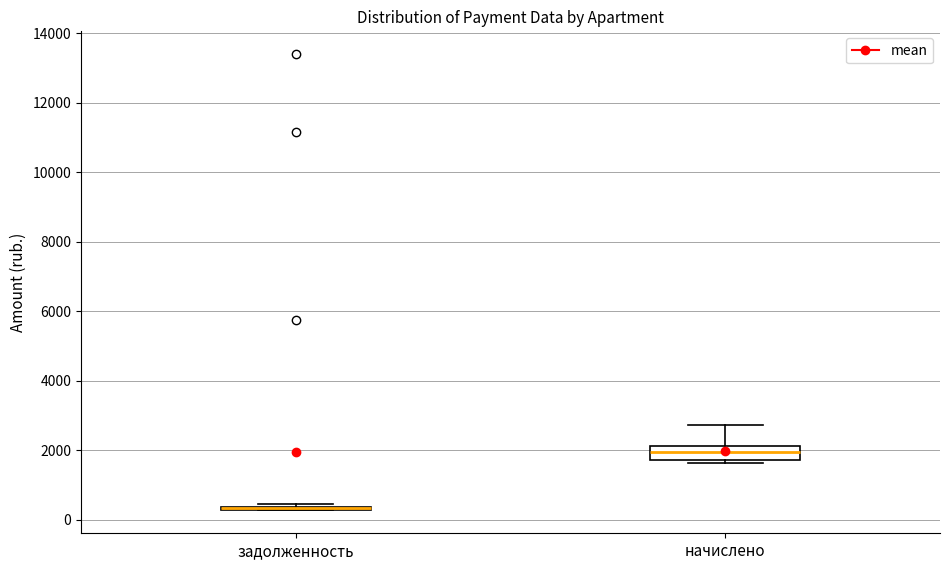

Which box is the tallest, from its lower edge to its upper edge?

начислено